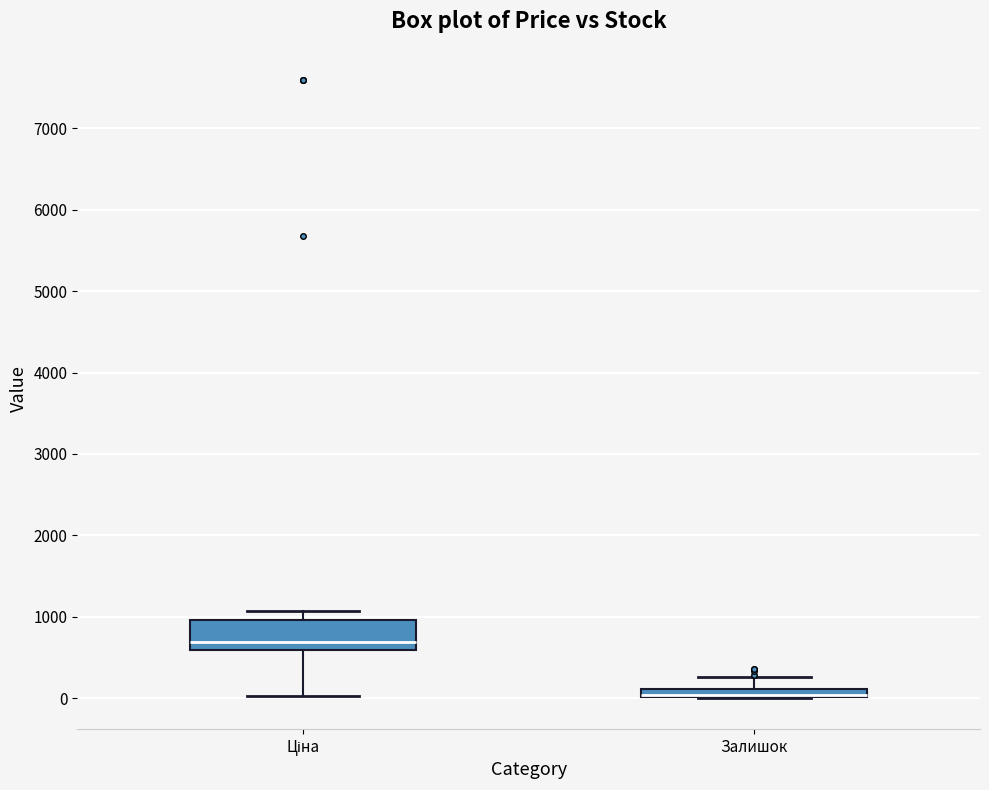

Where is the lower edge of the box for Ціна on the y-axis? The values are not printed on the chart, so give them approximately, as read against the axis.

600